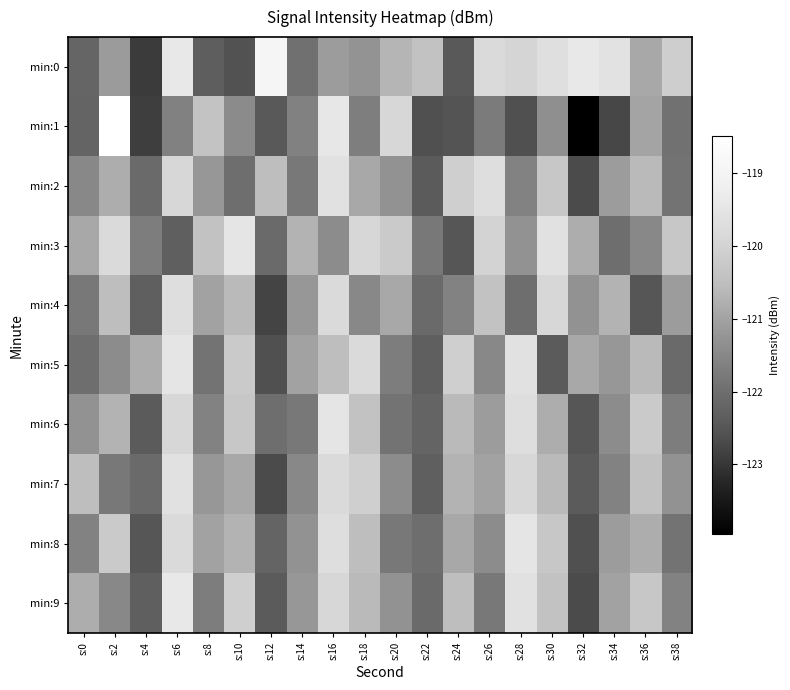

At which category is the sum across all series the highest?

s:16